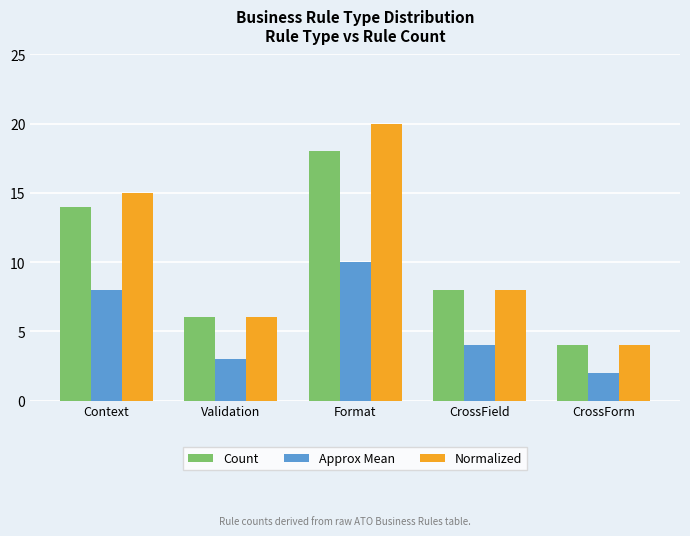

What is the maximum value shown in the chart?

20